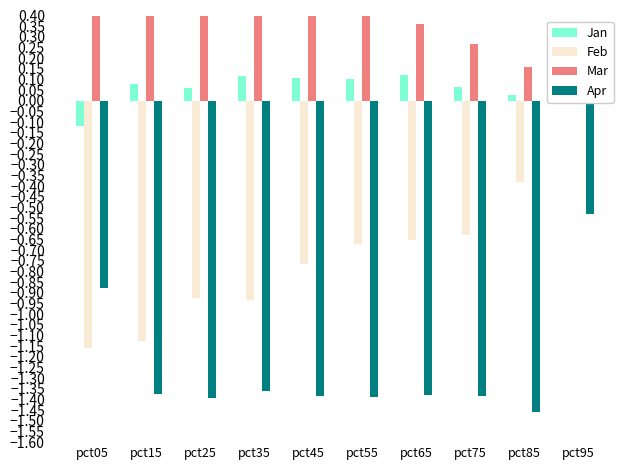

Where is Feb nearest to the value 0?

pct95